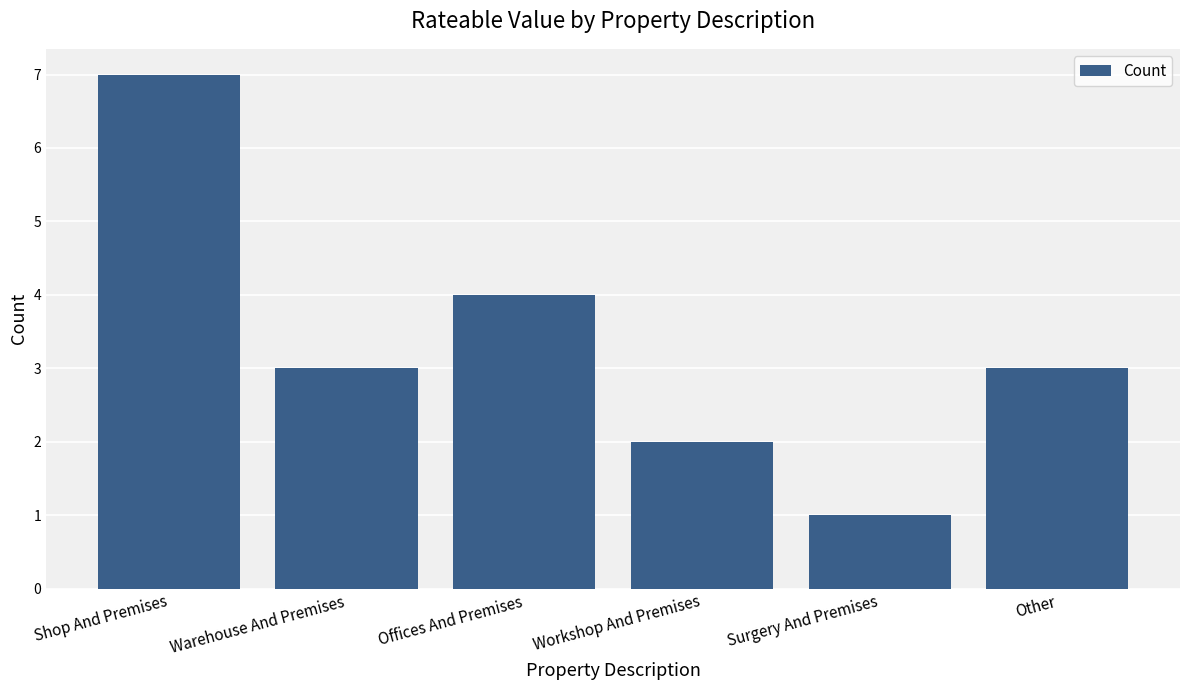

Reading right to left, what are all the values shown in this chart?

Other=3	Surgery And Premises=1	Workshop And Premises=2	Offices And Premises=4	Warehouse And Premises=3	Shop And Premises=7